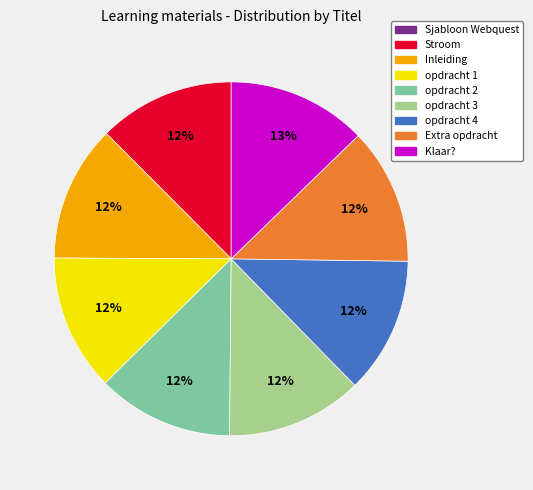

The Inleiding slice represents 12% of the pie. True or false?

True